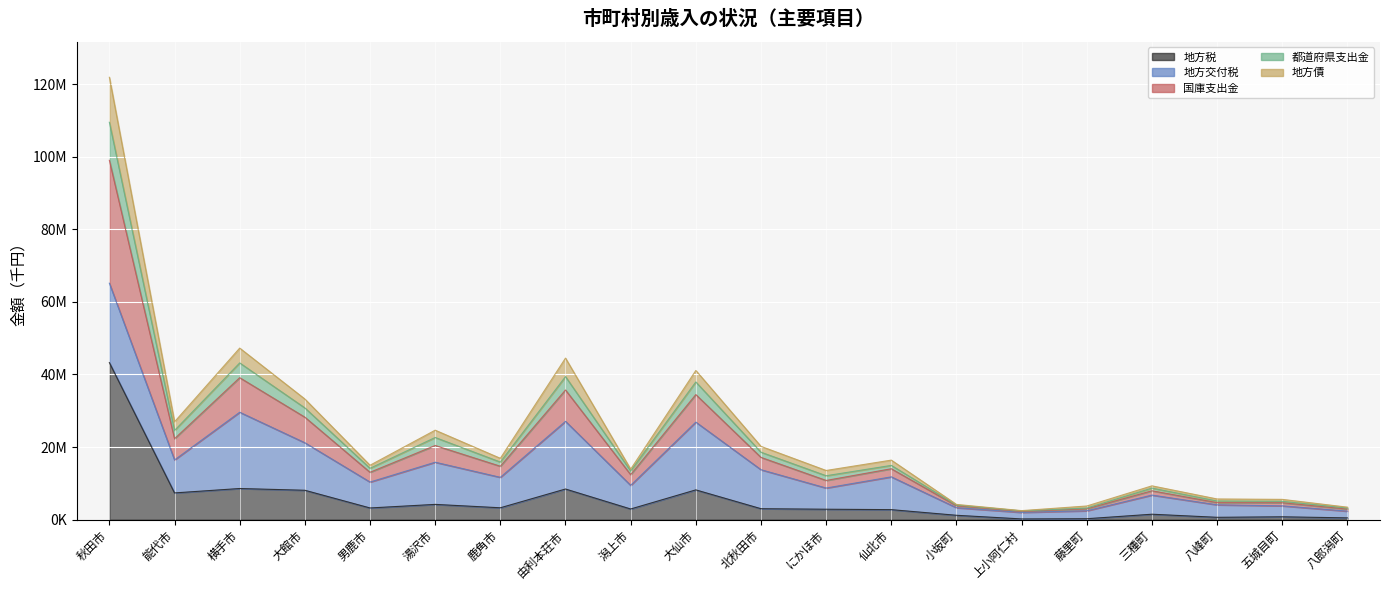

What is the label of the 20th point from the left?

八郎潟町